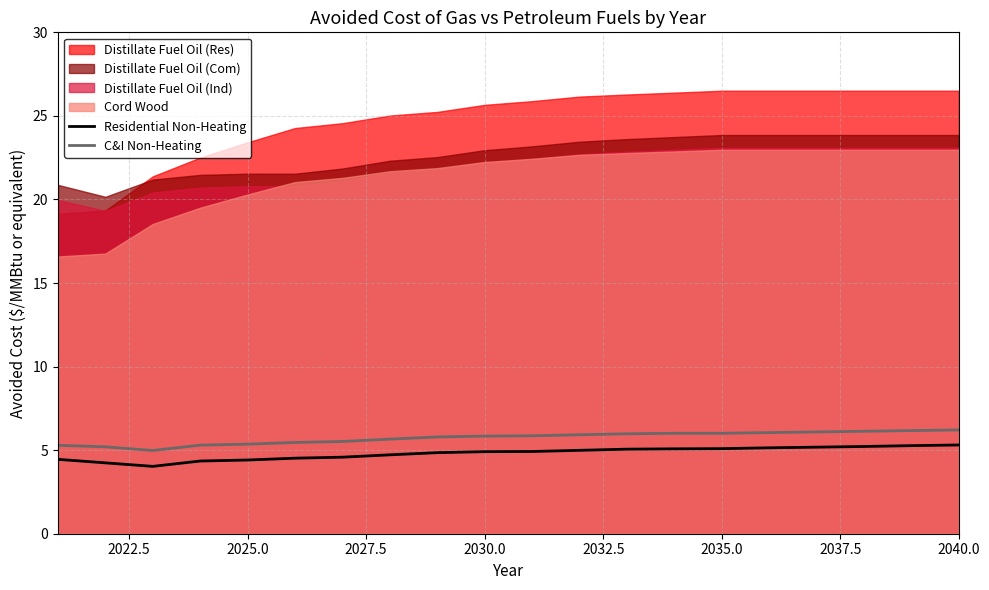

True or false: Residential Non-Heating has a value of 3.2 at 2030.0.

False